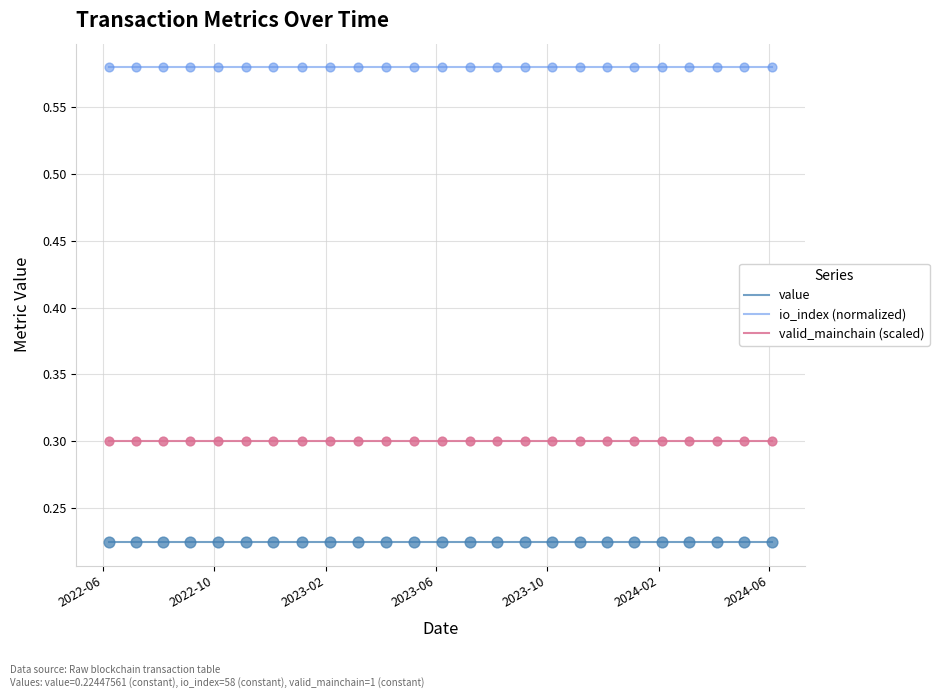

True or false: io_index (normalized) and value cross at least once.

False